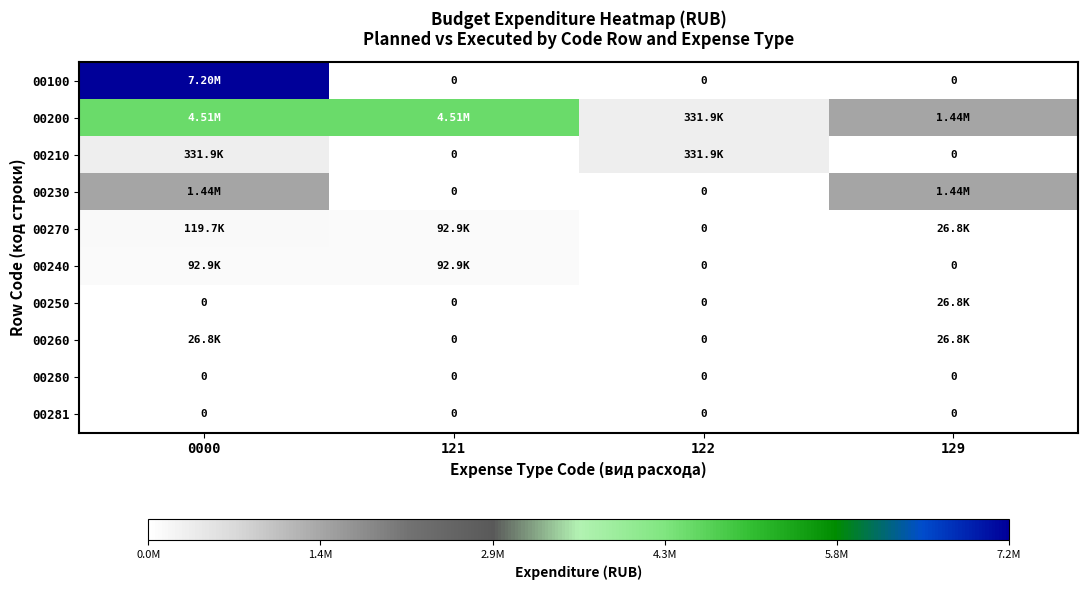

The value of 00200 at 0000 is 4507400.0. True or false?

True